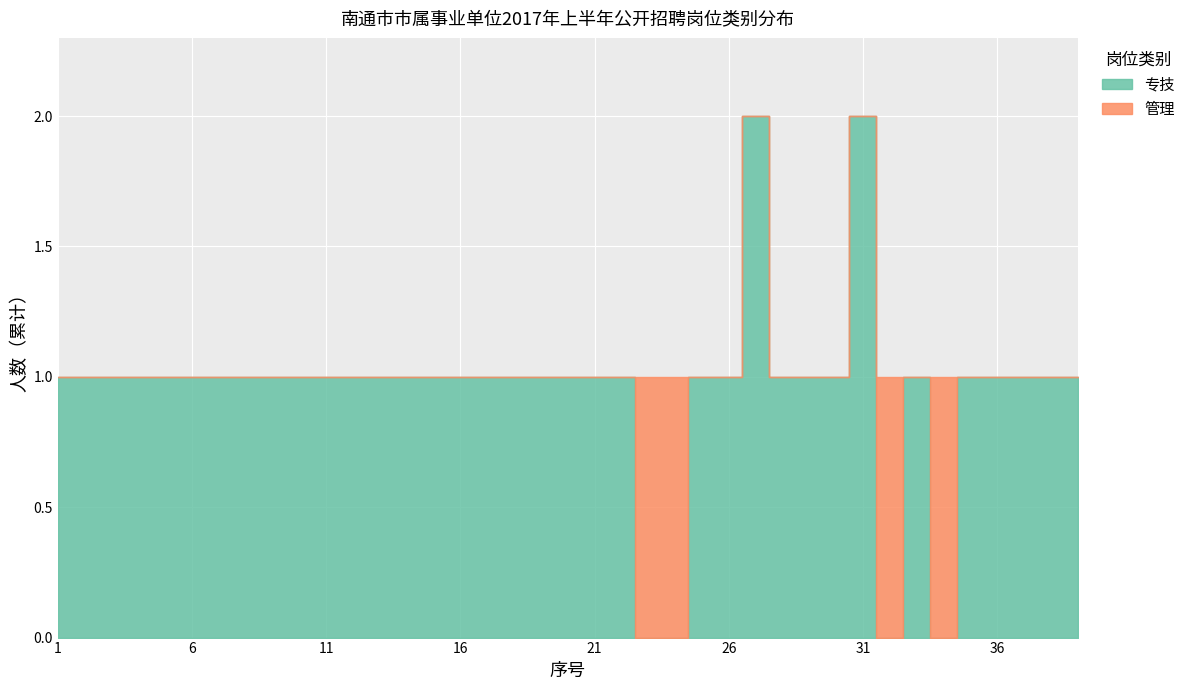

Count the number of categories in the chart.

39